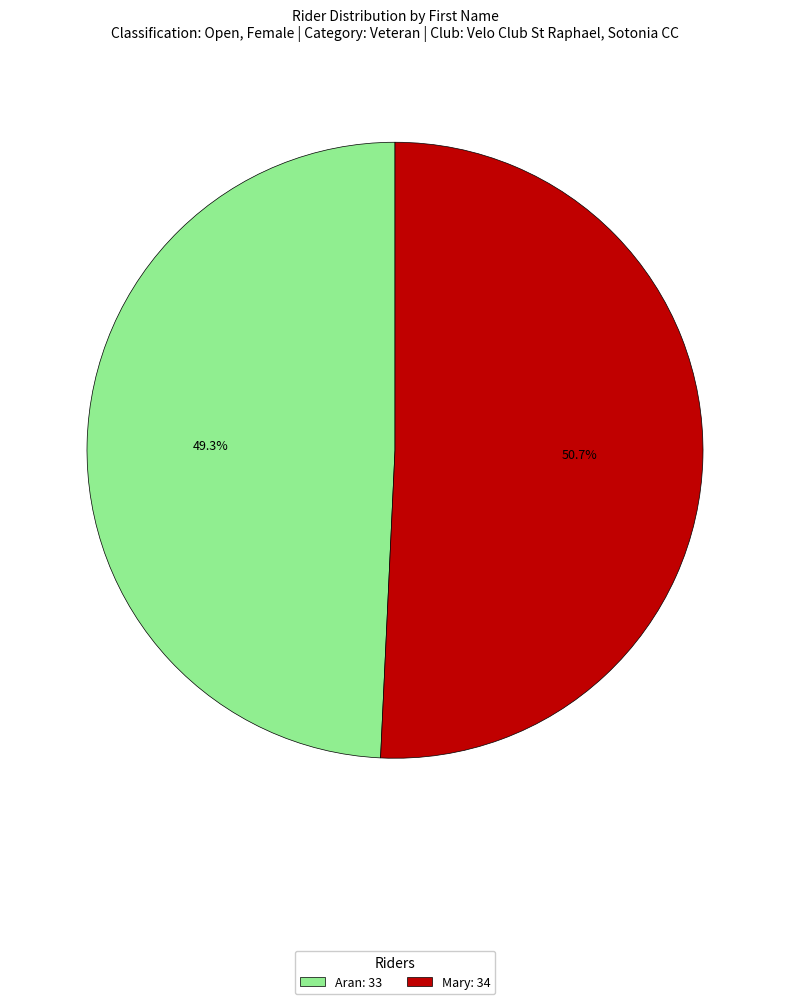

How many segments does this pie chart have?

2